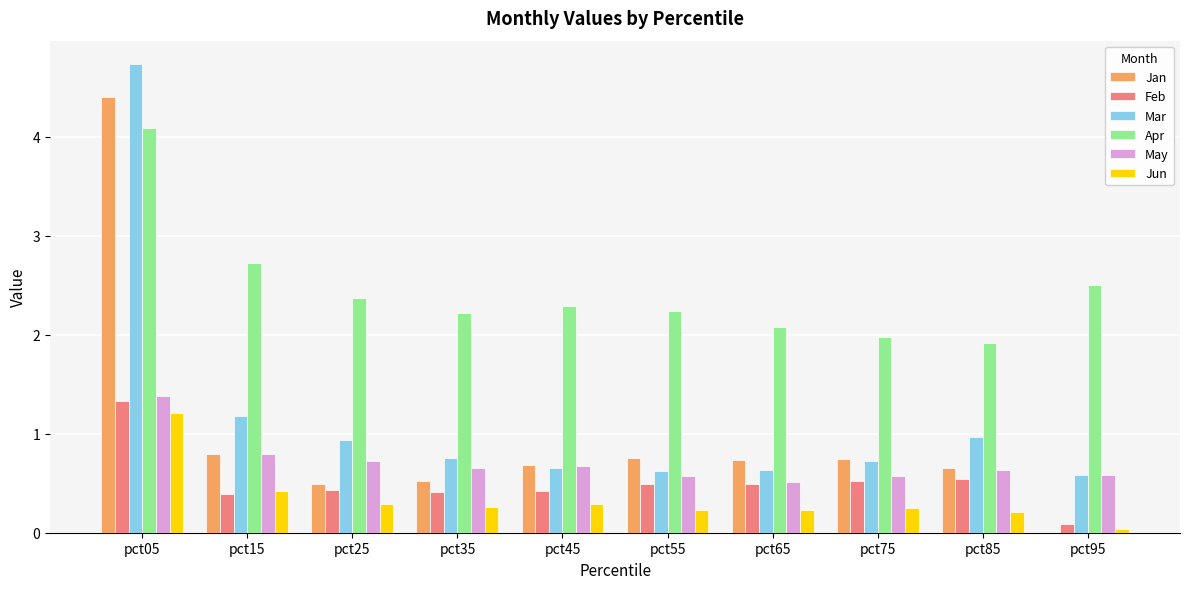

What value does the Jun series have at pct05?

1.2